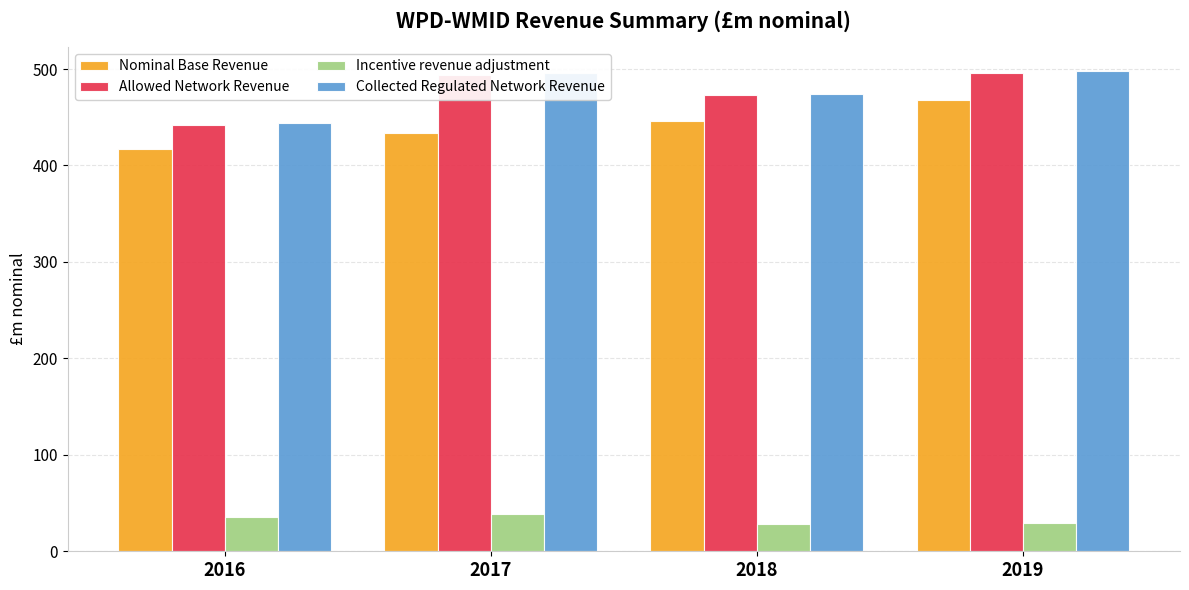

At which label is Incentive revenue adjustment closest to 33?

2016